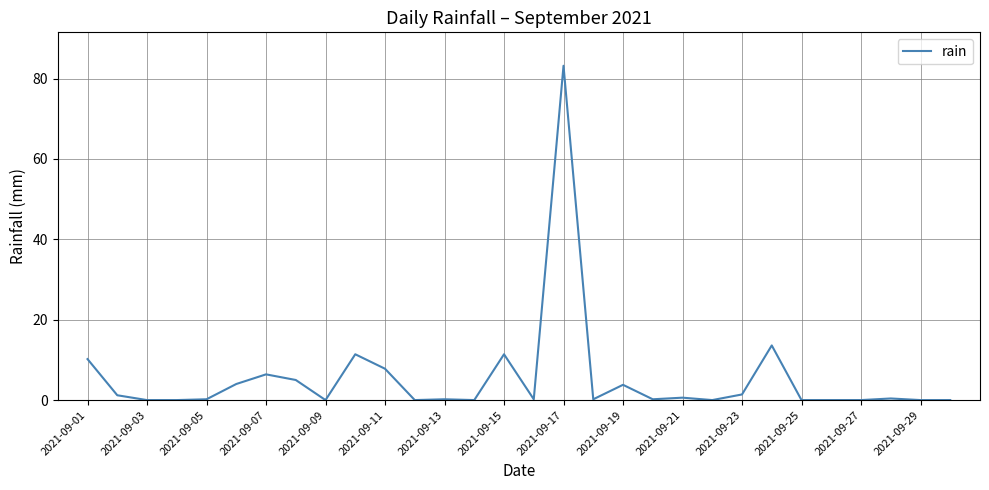

What is the greatest value displayed?

83.2